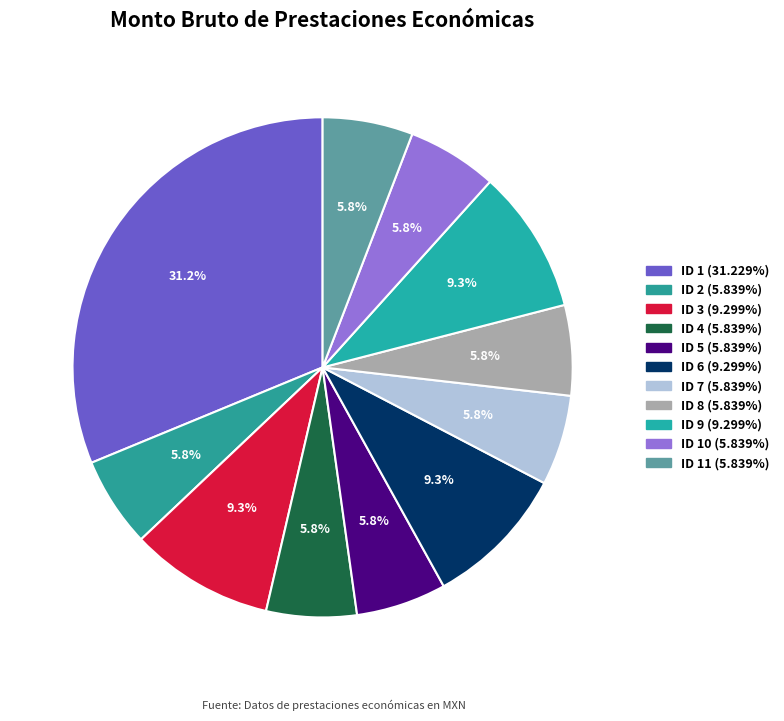

Which category has the smallest portion of the pie?

ID 2